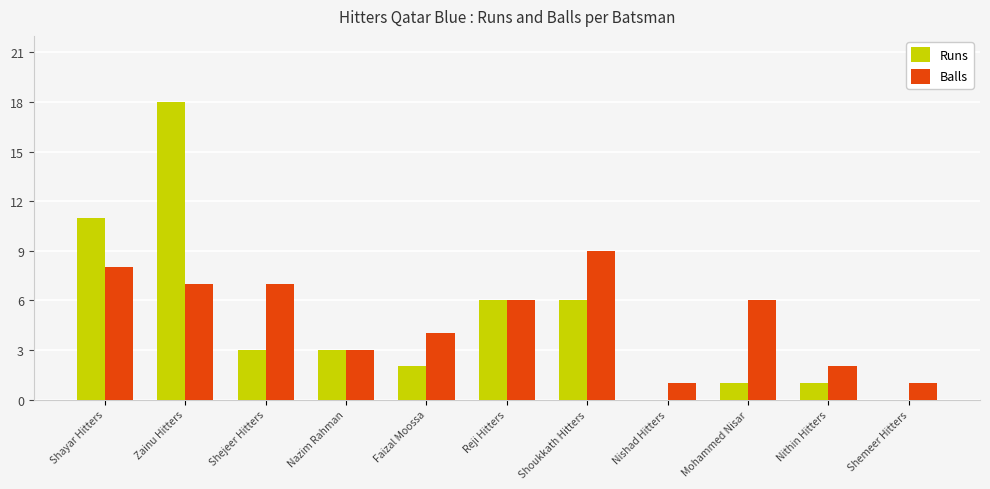

What value does the Balls series have at Mohammed Nisar?

6